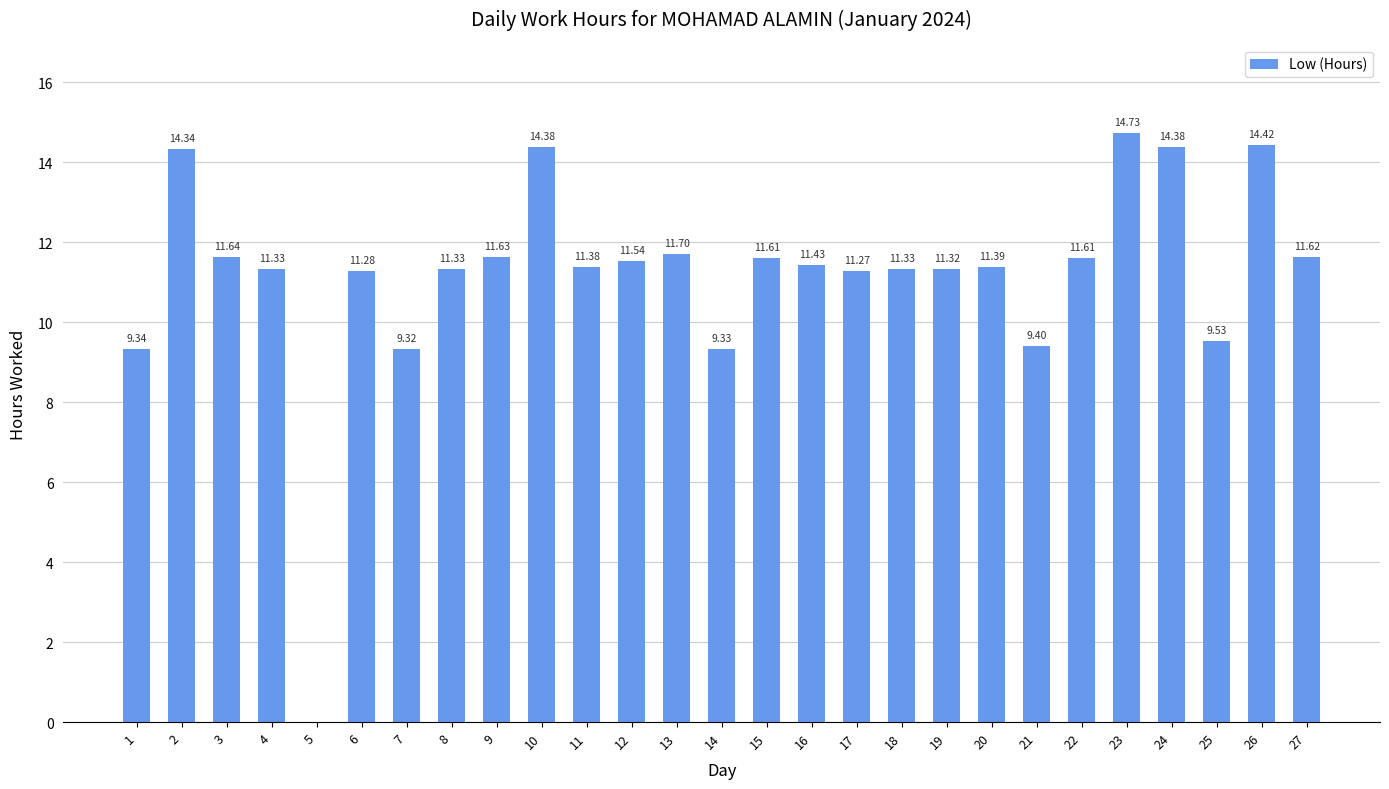

Reading left to right, what are all the values shown in this chart?

9.3	14.3	11.6	11.3	0.0	11.3	9.3	11.3	11.6	14.4	11.4	11.5	11.7	9.3	11.6	11.4	11.3	11.3	11.3	11.4	9.4	11.6	14.7	14.4	9.5	14.4	11.6